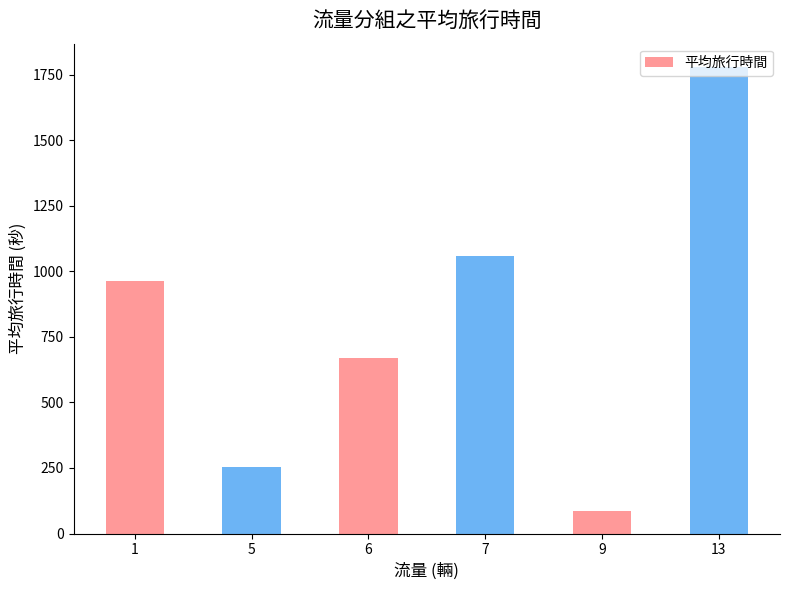

Read the value at 9.

85.0